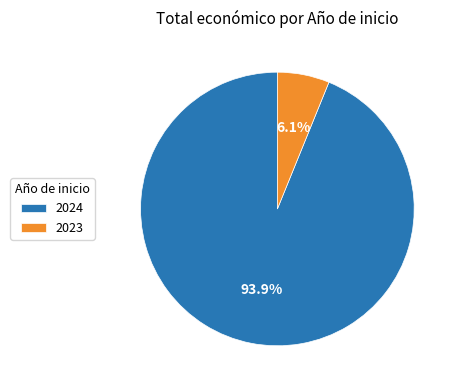

To the nearest percent, what portion does 2024 represent?

94%